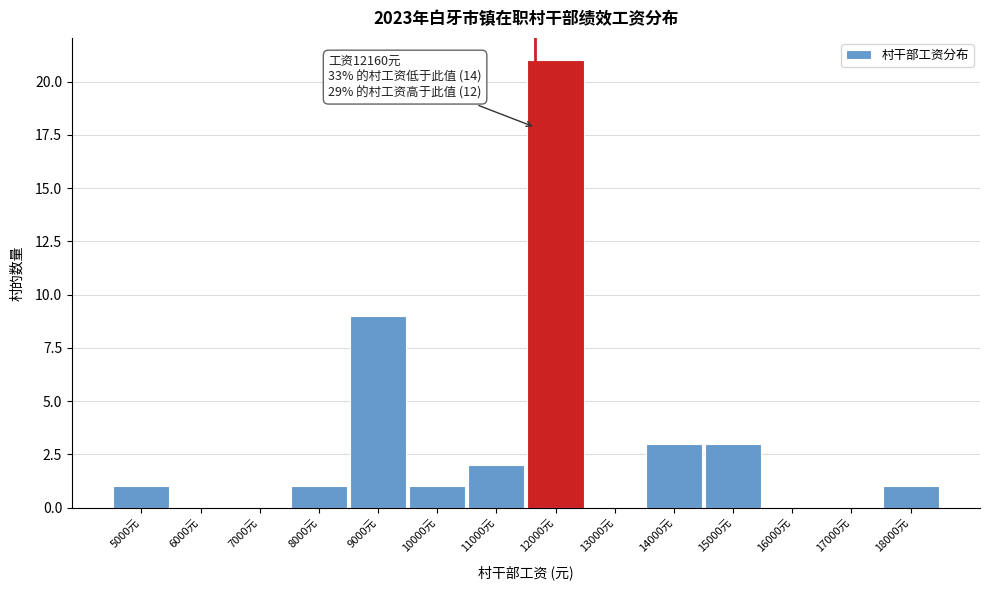

Reading left to right, list all the values displayed in this chart.

5000元=1	6000元=0	7000元=0	8000元=1	9000元=9	10000元=1	11000元=2	12000元=21	13000元=0	14000元=3	15000元=3	16000元=0	17000元=0	18000元=1